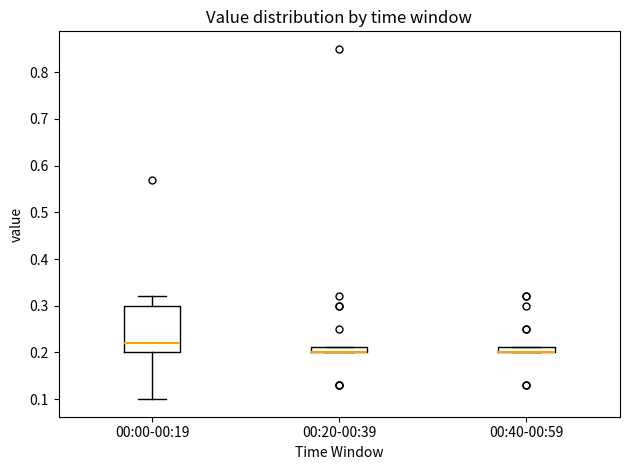

Where is the upper edge of the box for 00:20-00:39 on the y-axis? The values are not printed on the chart, so give them approximately, as read against the axis.

0.21